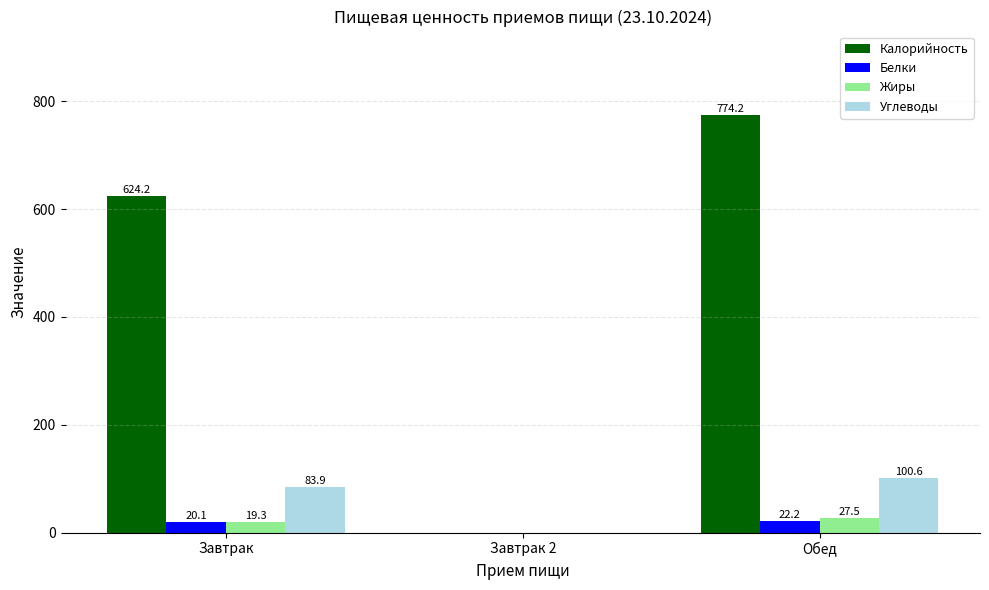

What is the difference between the Белки values at Завтрак 2 and Обед?

22.2